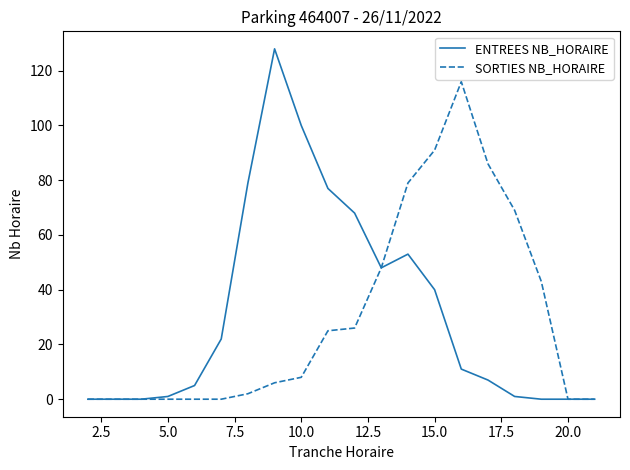

Rank the series by their maximum value, from lowest to highest.

SORTIES NB_HORAIRE, ENTREES NB_HORAIRE